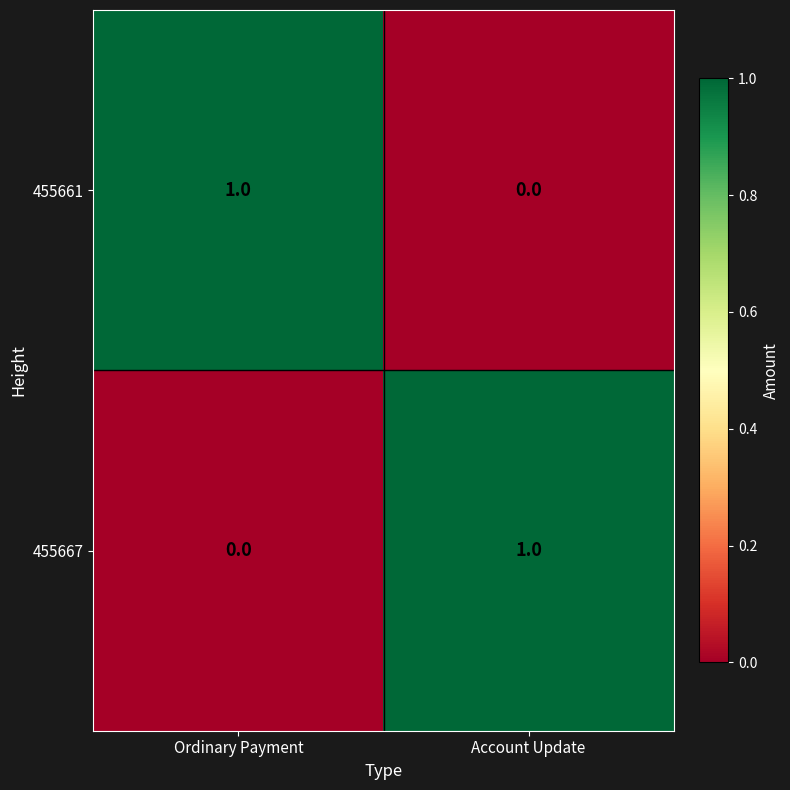

Is it true that 455661 equals 2 at Ordinary Payment?

False